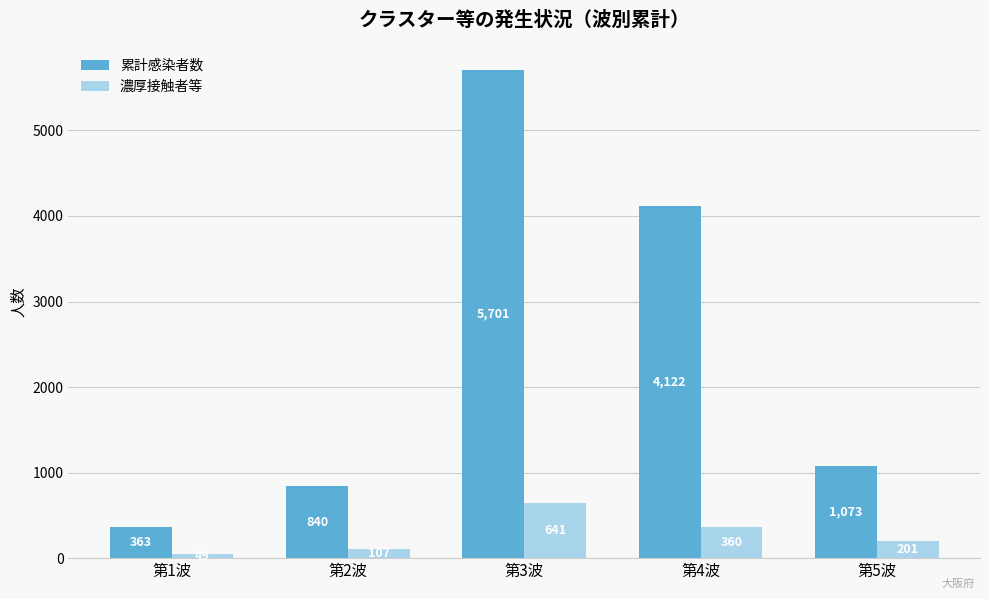

Which series has the largest total across all categories?

累計感染者数